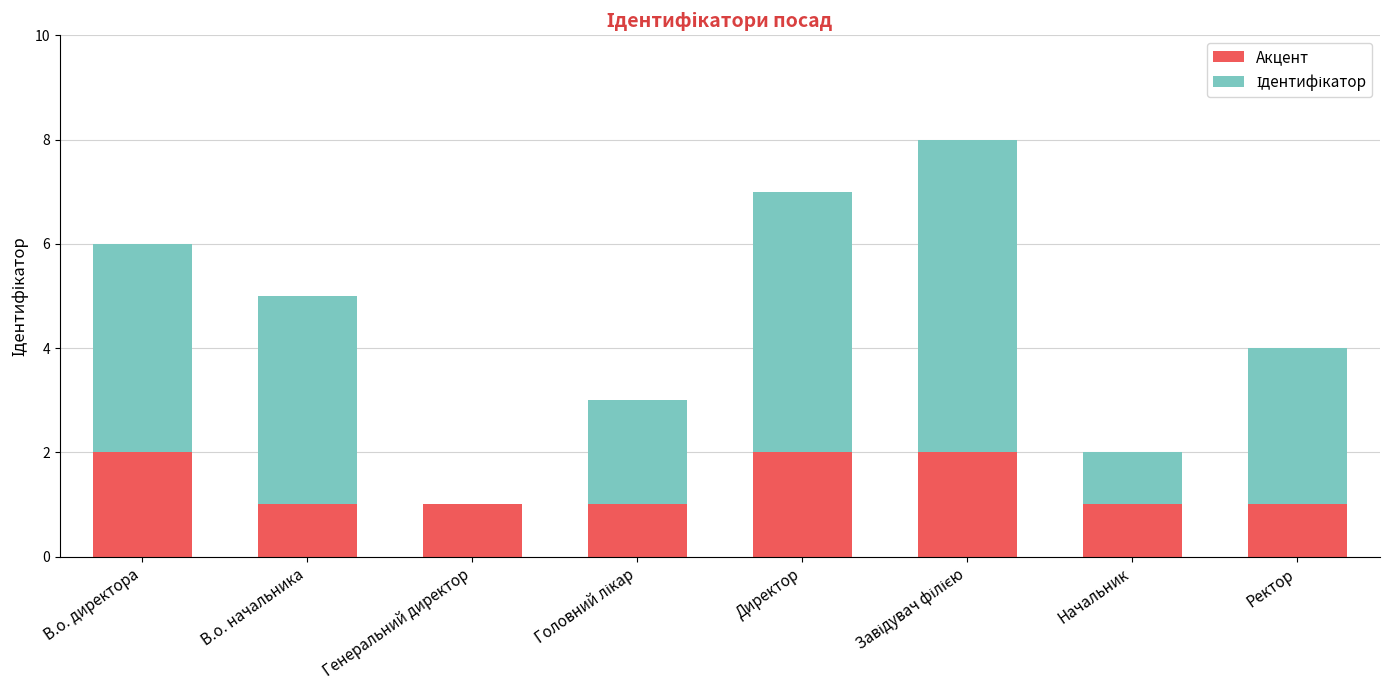

True or false: Акцент has a value of 2 at Директор.

True